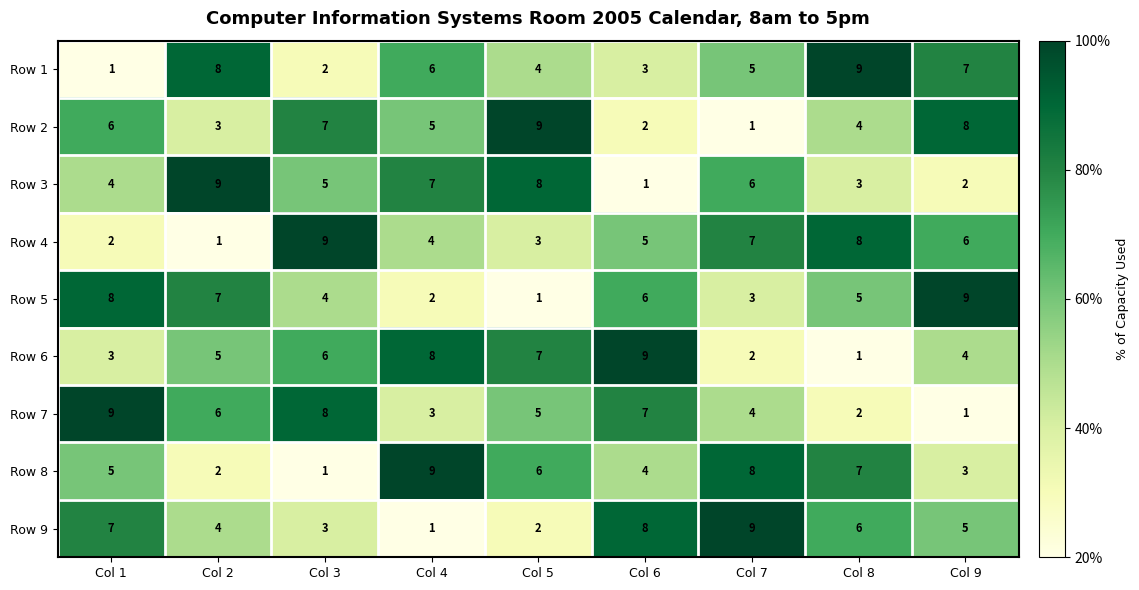

Rank the series at Col 6 from highest to lowest value.

Row 6, Row 9, Row 7, Row 5, Row 4, Row 8, Row 1, Row 2, Row 3